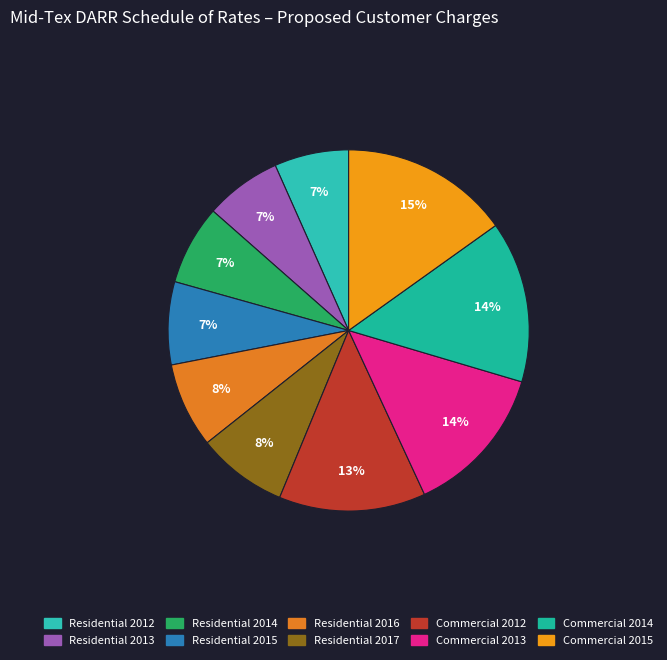

How many segments does this pie chart have?

10